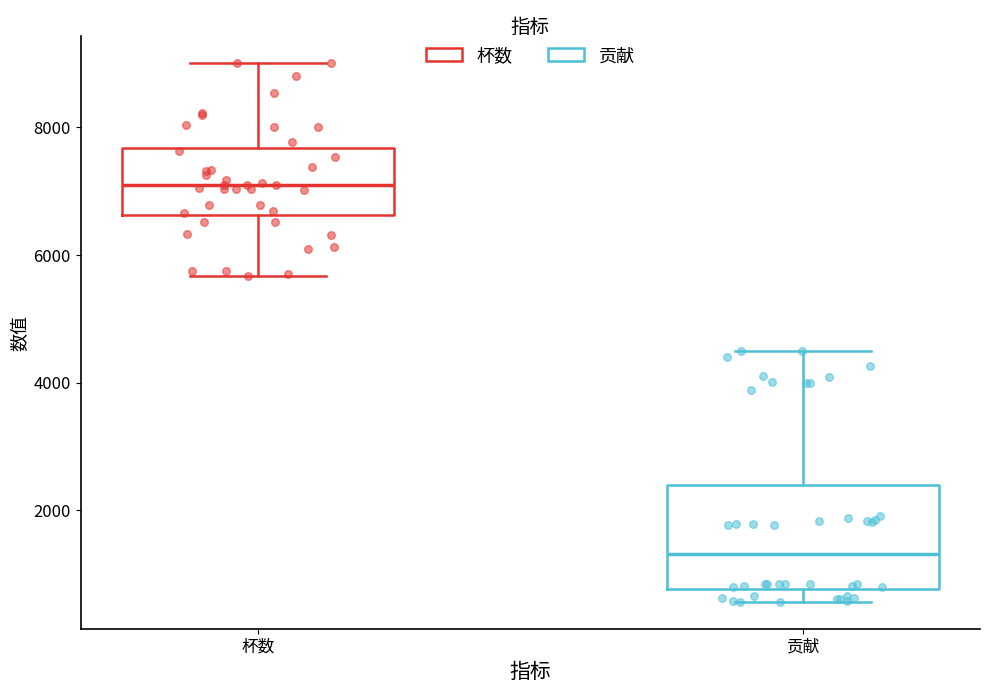

Which box's median line is the highest?

杯数